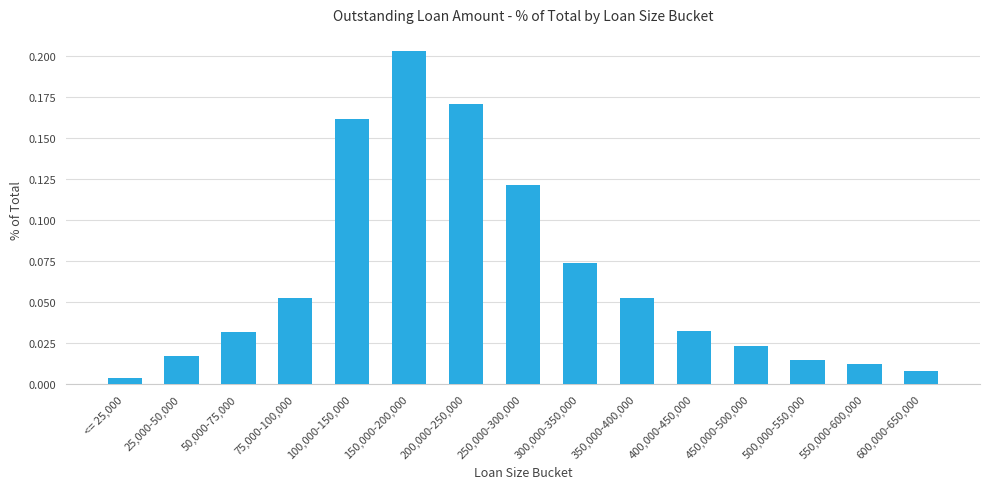

The chart shows a value of 0.0 at 350,000-400,000. True or false?

False